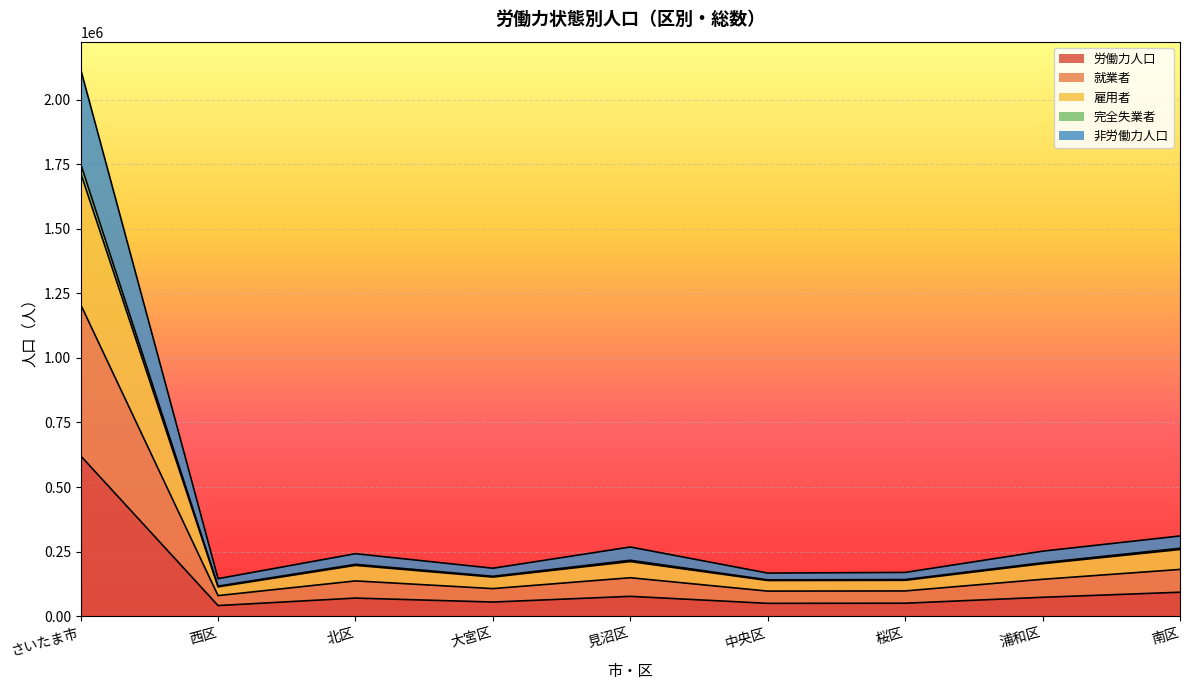

What is the spread (max minus min) of values at 大宮区?

130909